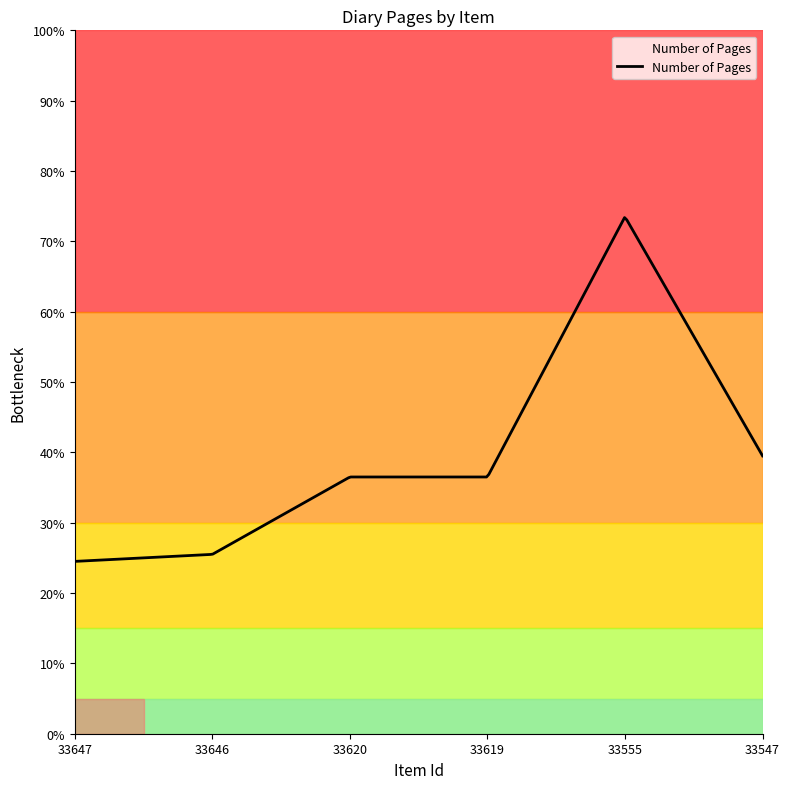

How many interior local peaks (higher than both neighbors) does the data have?

1